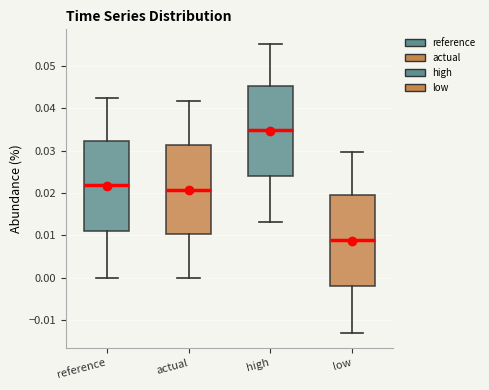

Reading left to right, transcribe this box plot: for each box, give where its median line is, the range the box spans, and where its two whiskers end, as read against the y-axis. The values are not printed on the chart, so give them approximately, as read against the axis.

reference: median 0.022, box 0.011 to 0.032, whiskers 0.000 to 0.042
actual: median 0.021, box 0.010 to 0.031, whiskers 0.000 to 0.042
high: median 0.035, box 0.024 to 0.045, whiskers 0.013 to 0.055
low: median 0.009, box -0.002 to 0.019, whiskers -0.013 to 0.030